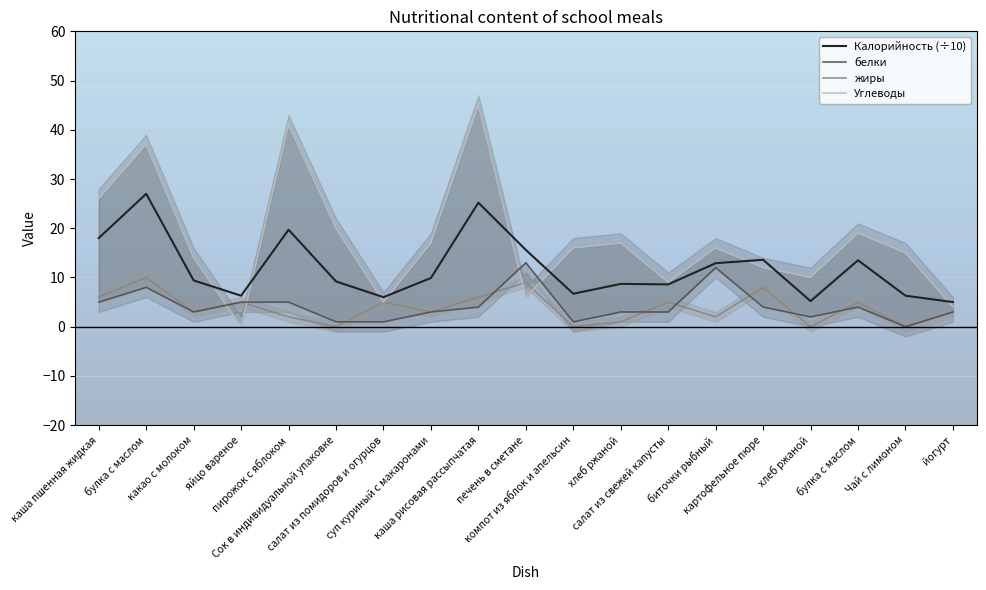

After their last crossing, which series has the higher values: Калорийность (÷10) or Углеводы?

Калорийность (÷10)